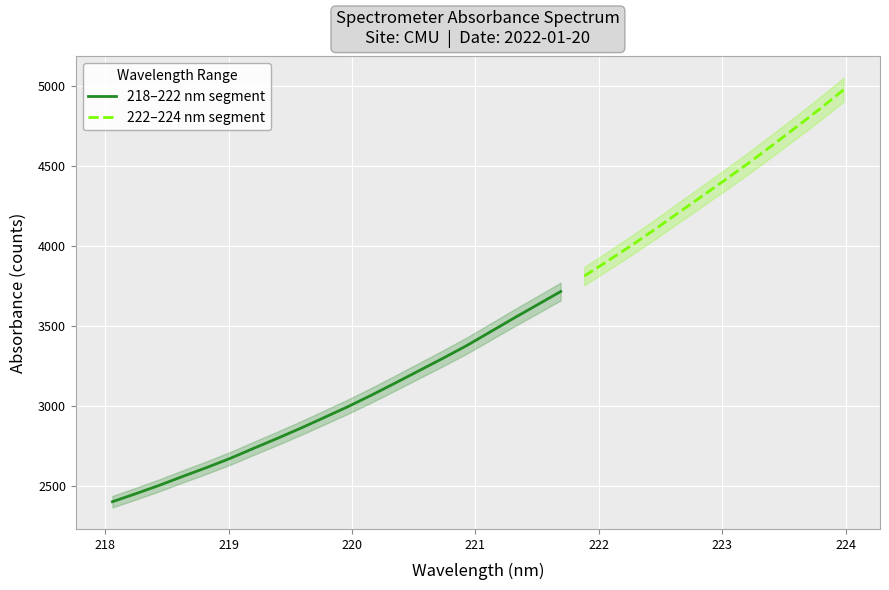

The chart shows a value of 3069.2 at 220.1623. True or false?

True